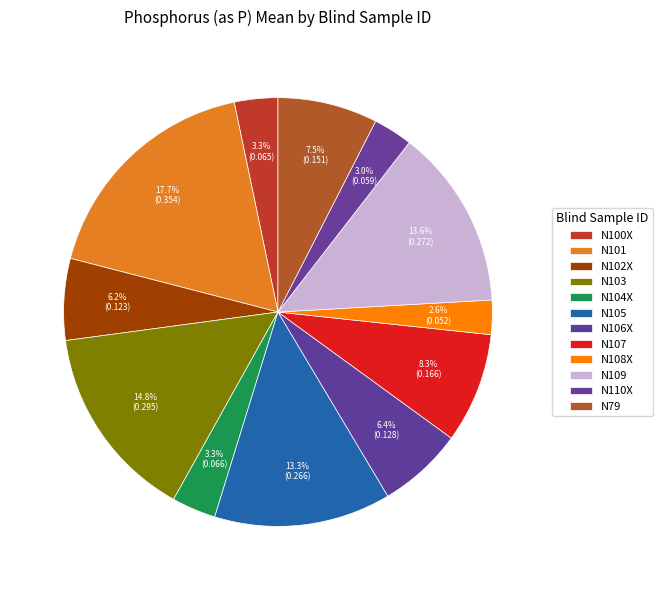

Between N108X and N110X, which is larger?

N110X